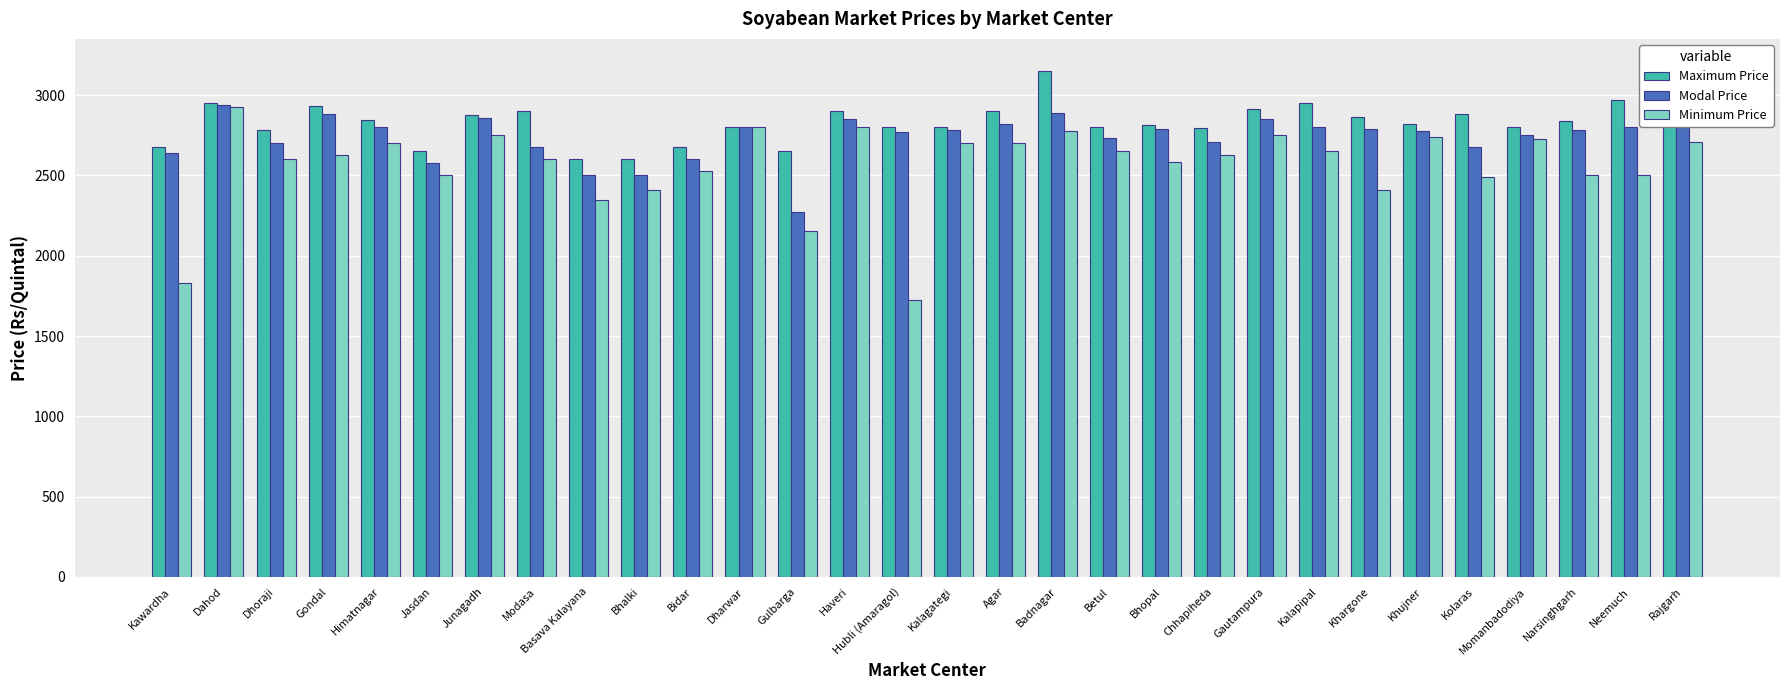

At which label is Minimum Price closest to 2324?

Basava Kalayana